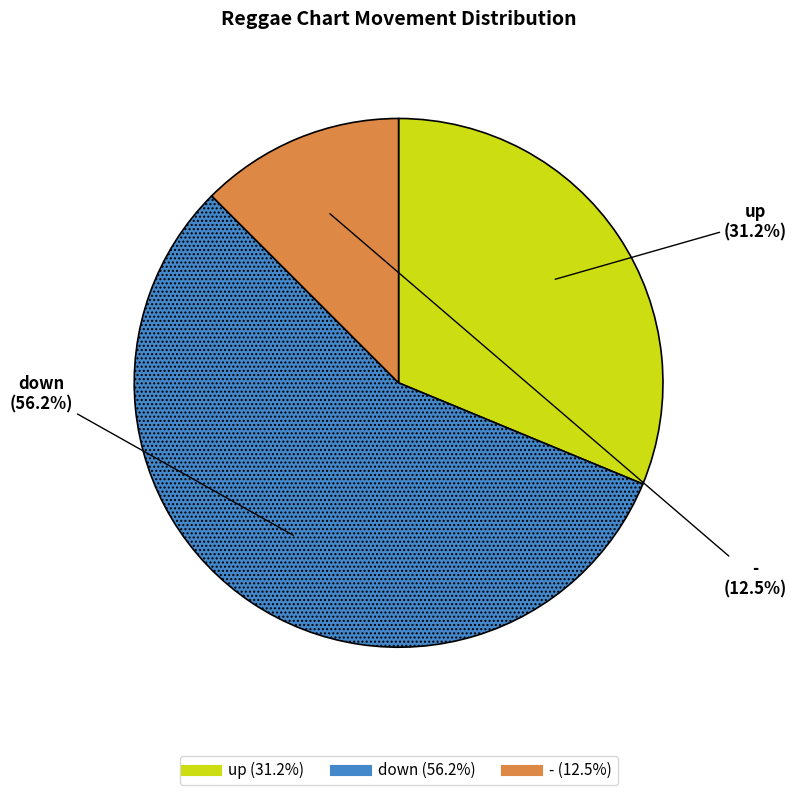

To the nearest percent, what portion does up represent?

31%